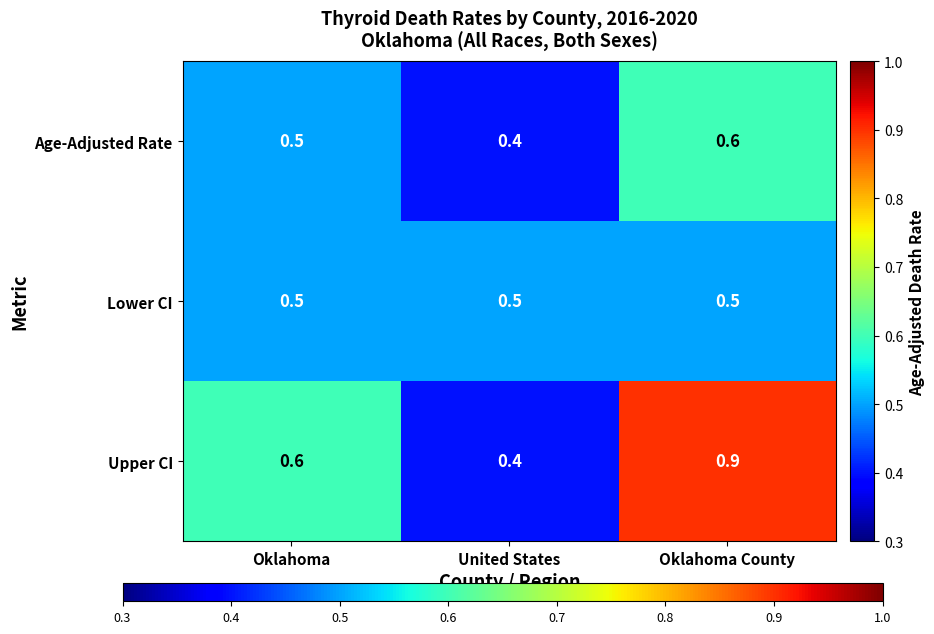

Count the number of data series in this chart.

3